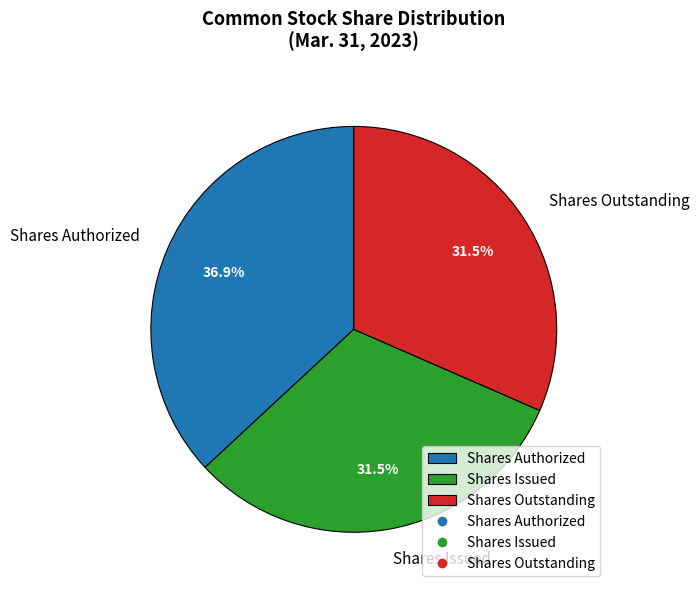

Which slice is the largest?

Shares Authorized